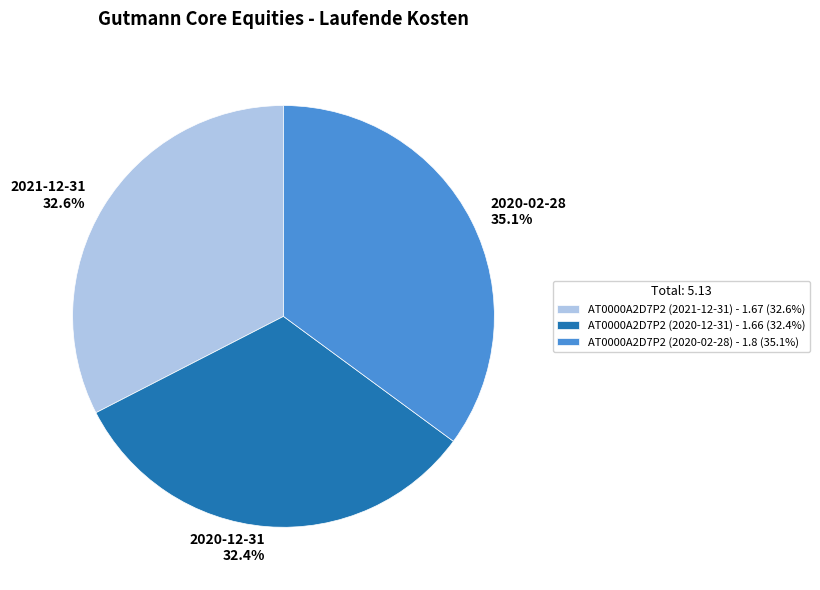

Which slice is the largest?

AT0000A2D7P2 (2020-02-28)